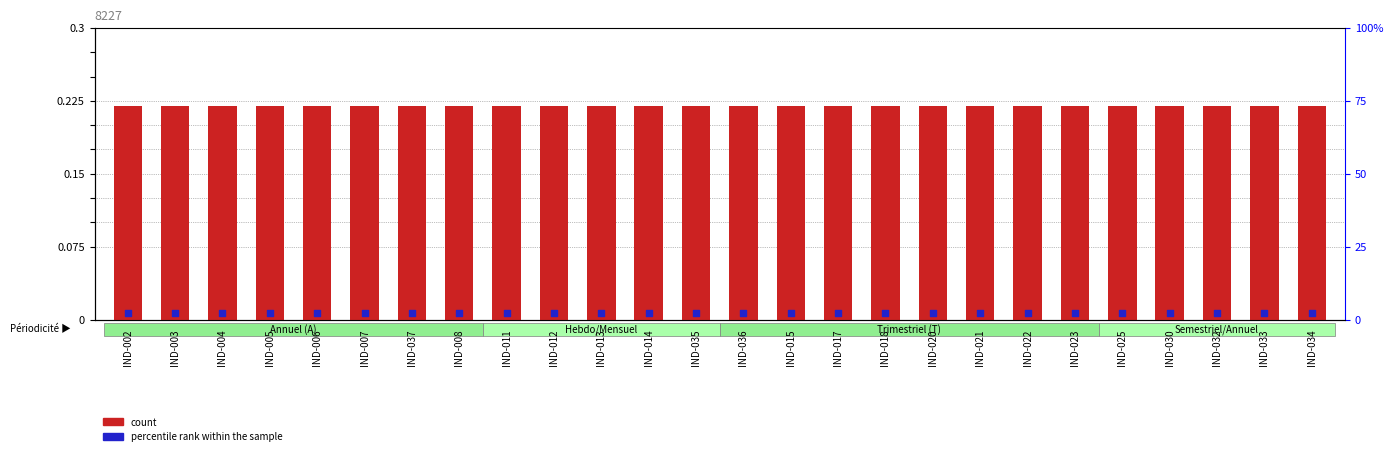

What are all the series names shown in the legend?

count, percentile rank within the sample